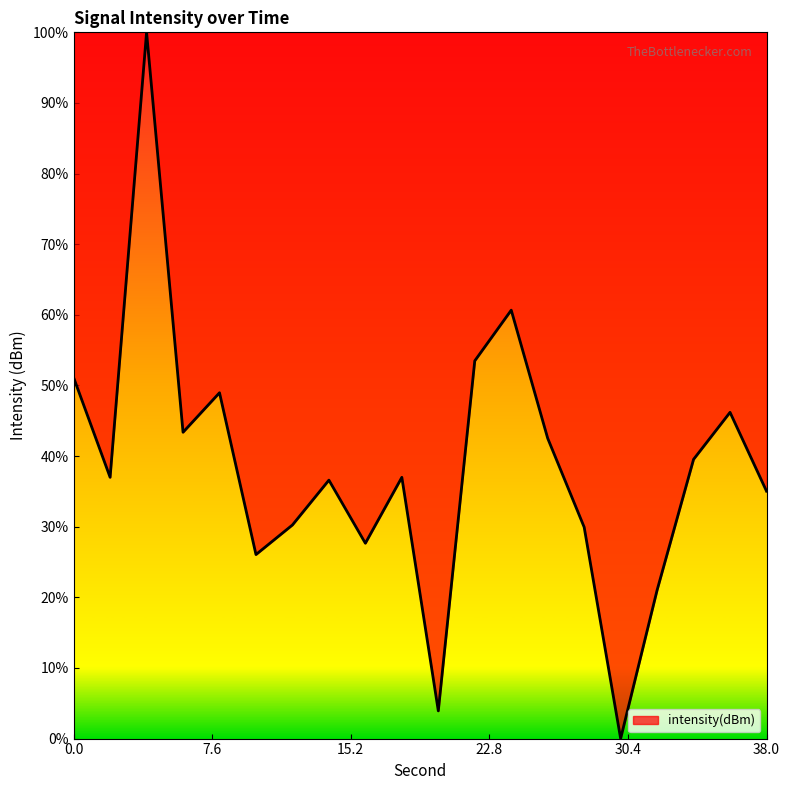

What is the difference between the maximum and minimum values?

100.0